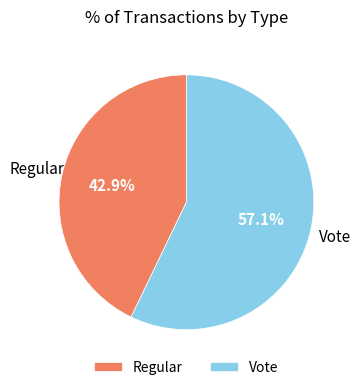

Does Vote account for over 50% of the chart?

Yes